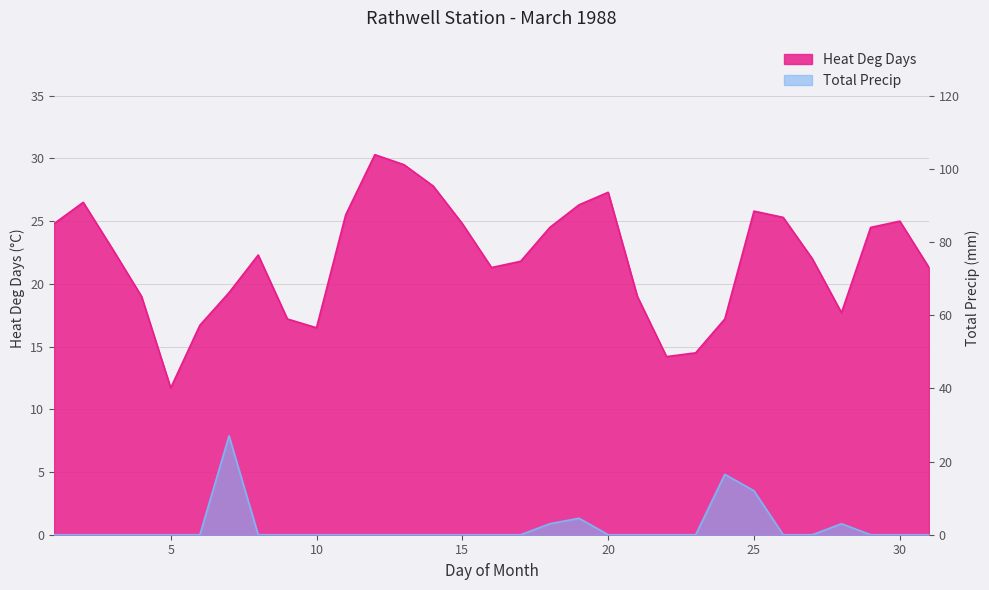

Reading left to right, extract all data points from this chart.

Heat Deg Days: 24.8	26.5	22.8	19.0	11.7	16.7	19.3	22.3	17.2	16.5	25.5	30.3	29.5	27.8	24.8	21.3	21.8	24.5	26.3	27.3	19.0	14.2	14.5	17.2	25.8	25.3	22.0	17.7	24.5	25.0	21.3
Total Precip: 0.0	0.0	0.0	0.0	0.0	0.0	27.0	0.0	0.0	0.0	0.0	0.0	0.0	0.0	0.0	0.0	0.0	3.0	4.5	0.0	0.0	0.0	0.0	16.5	12.0	0.0	0.0	3.0	0.0	0.0	0.0